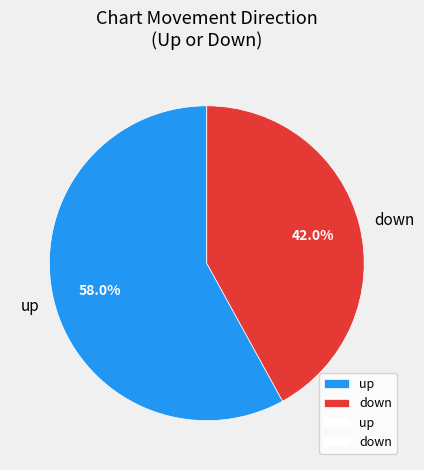

True or false: down accounts for 42% of the total.

True